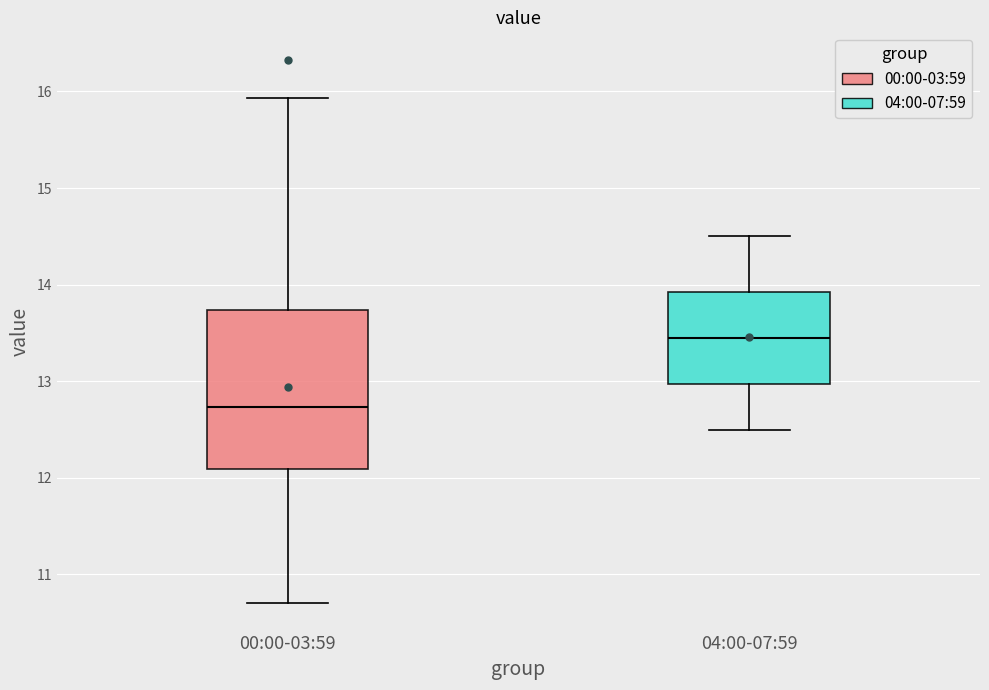

Which box's median line is the highest?

04:00-07:59